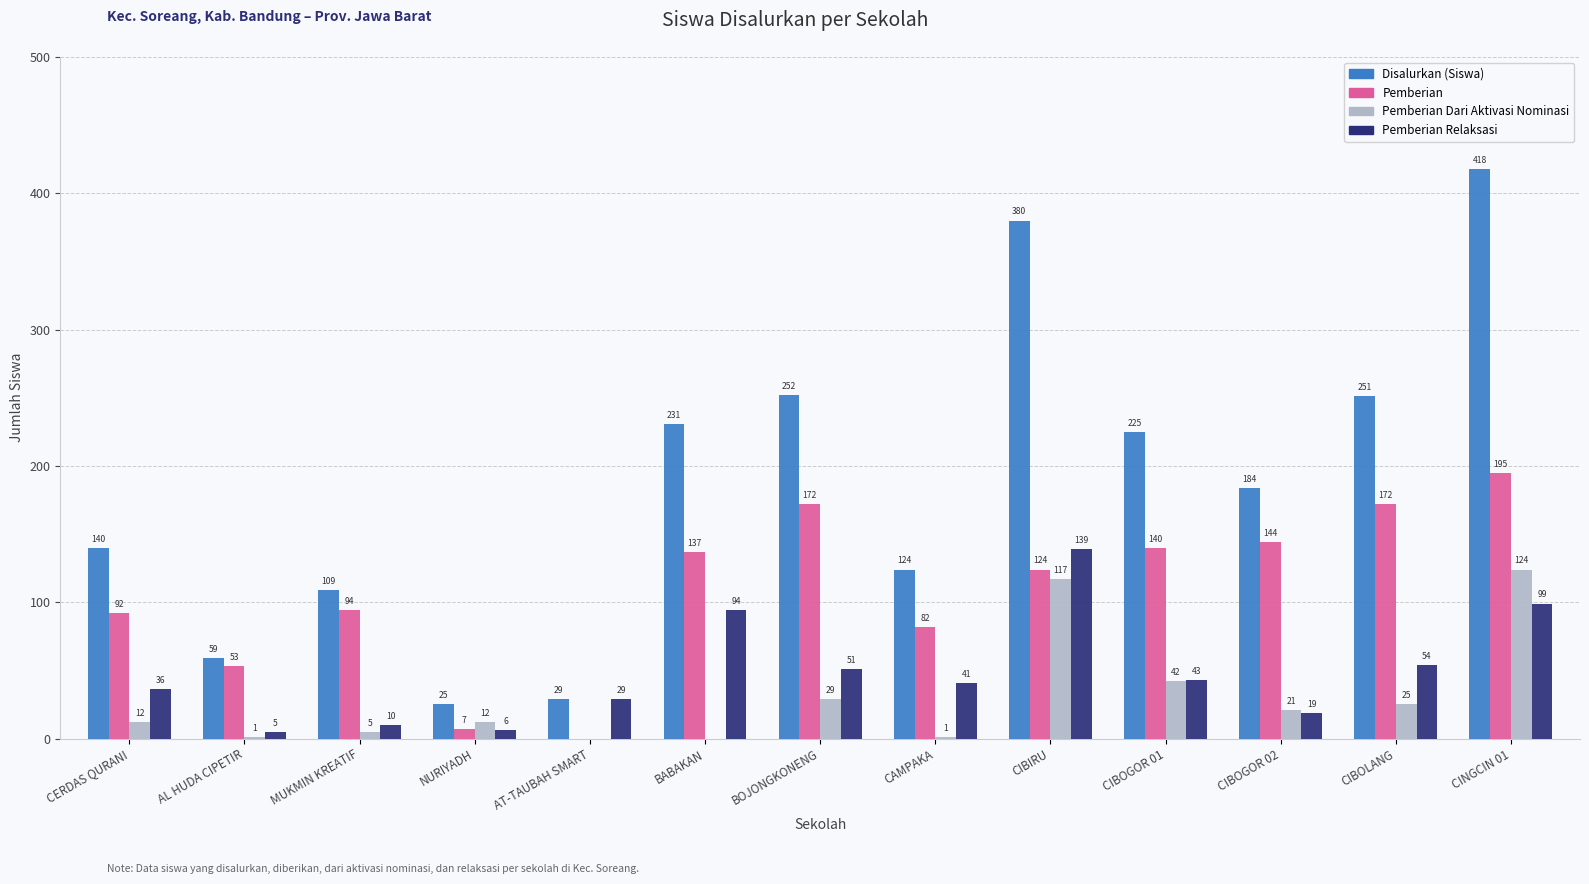

Where does the Disalurkan (Siswa) series first go above 184?

BABAKAN